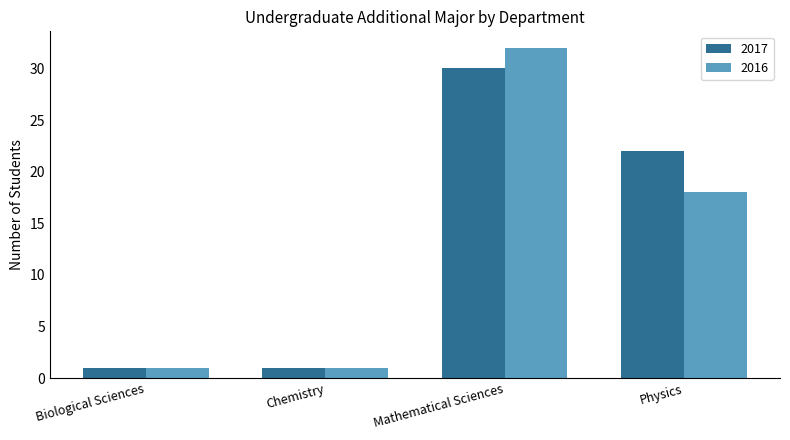

What is the difference between the maximum and minimum values in the 2016 series?

31